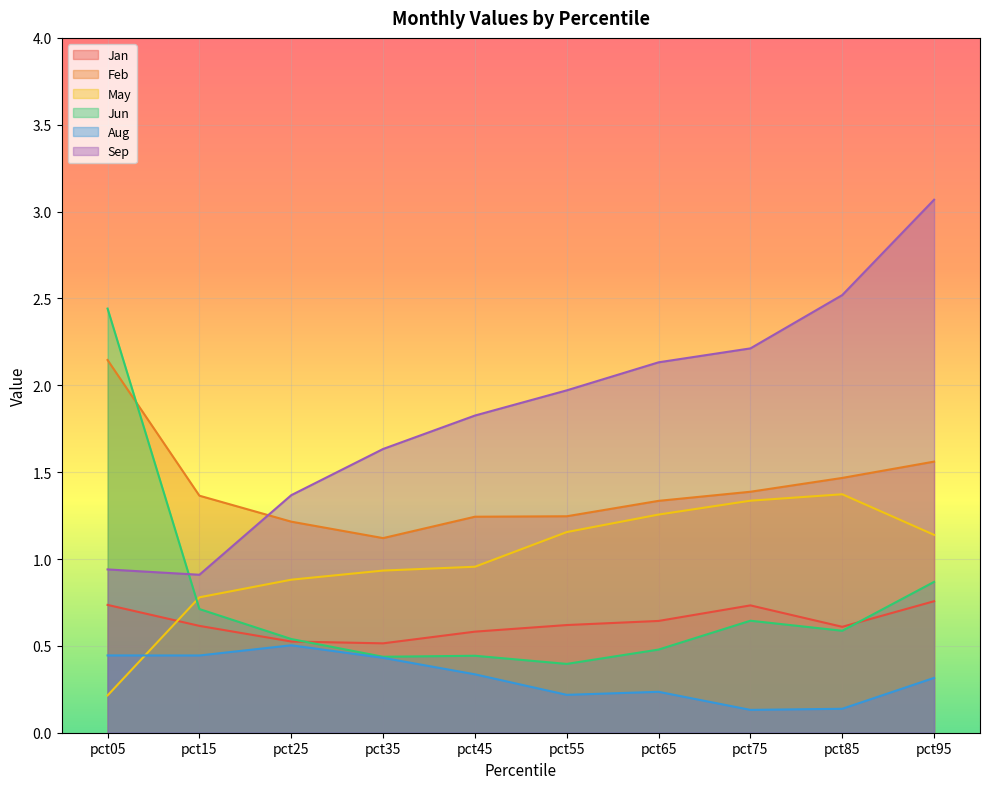

Reading right to left, list all the values displayed in this chart.

Jan: 0.8	0.6	0.7	0.6	0.6	0.6	0.5	0.5	0.6	0.7
Feb: 1.6	1.5	1.4	1.3	1.2	1.2	1.1	1.2	1.4	2.1
May: 1.1	1.4	1.3	1.3	1.2	1.0	0.9	0.9	0.8	0.2
Jun: 0.9	0.6	0.6	0.5	0.4	0.4	0.4	0.5	0.7	2.4
Aug: 0.3	0.1	0.1	0.2	0.2	0.3	0.4	0.5	0.4	0.4
Sep: 3.1	2.5	2.2	2.1	2.0	1.8	1.6	1.4	0.9	0.9